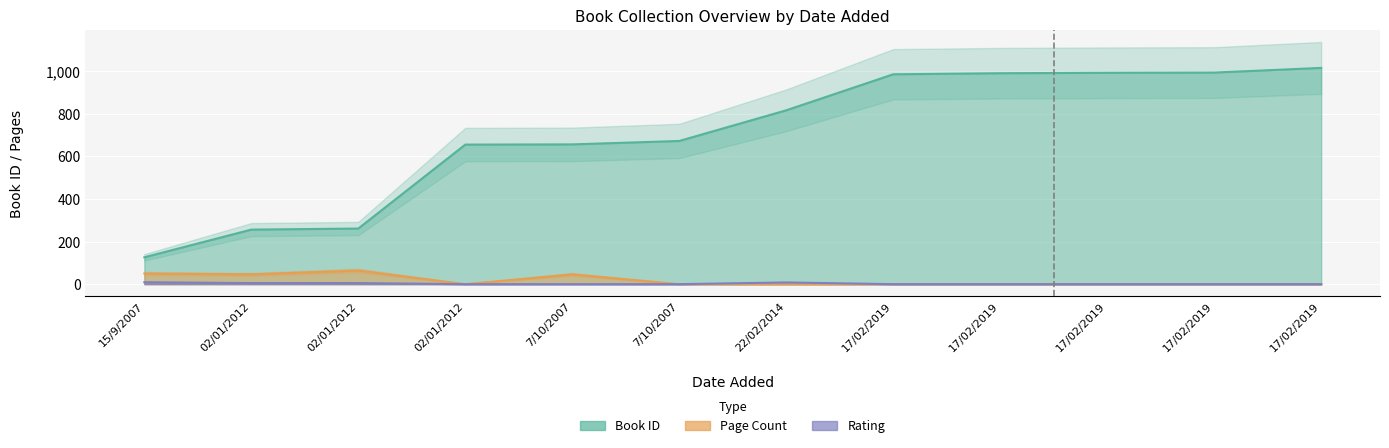

True or false: Book ID and Page Count intersect in this chart.

False